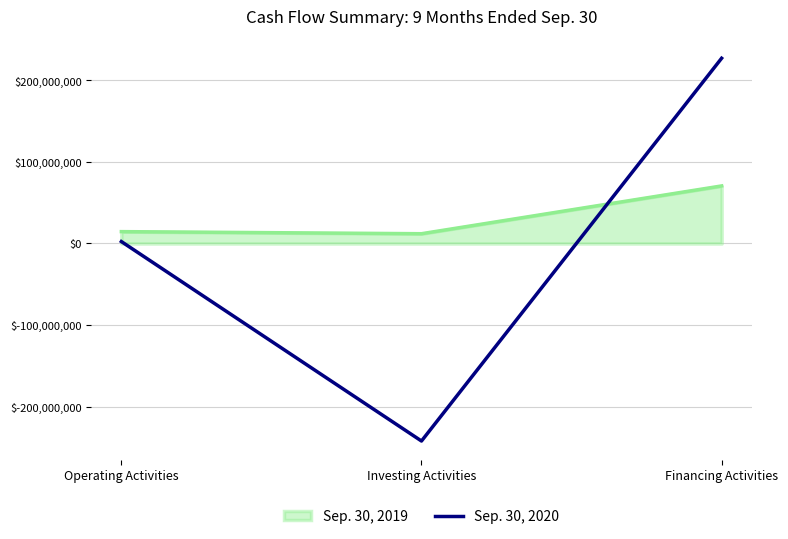

Reading left to right, what are all the values shown in this chart?

Sep. 30, 2019: 14566000	12000000	70611000
Sep. 30, 2020: 2375000	-242245000	227202000